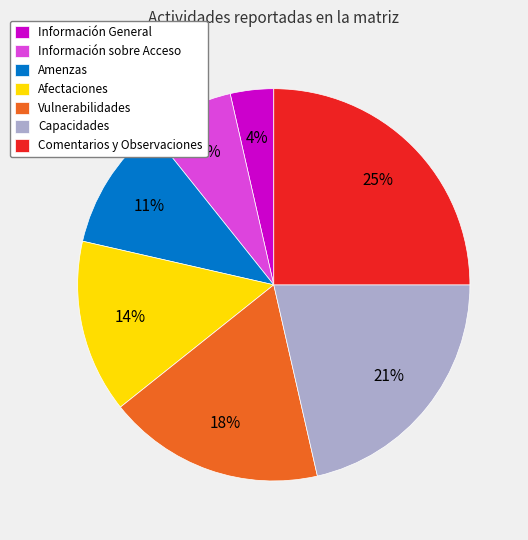

To the nearest percent, what is the difference between the Vulnerabilidades and Amenzas slice percentages?

7%